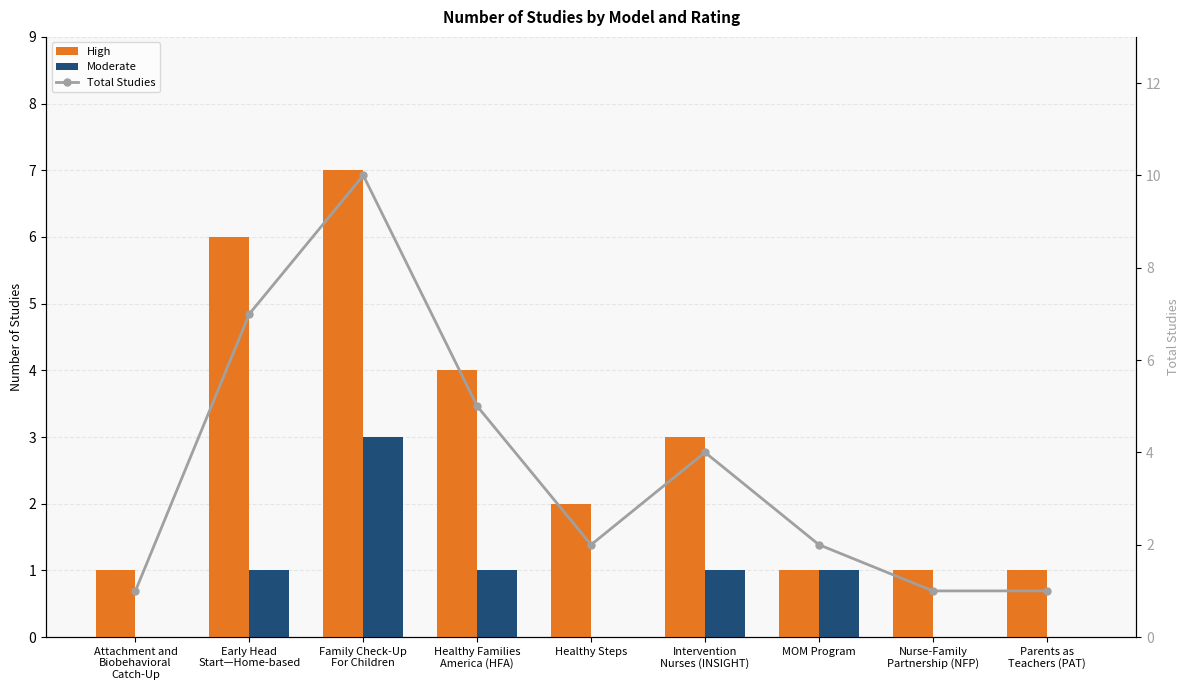

How many data points does each series have?

9